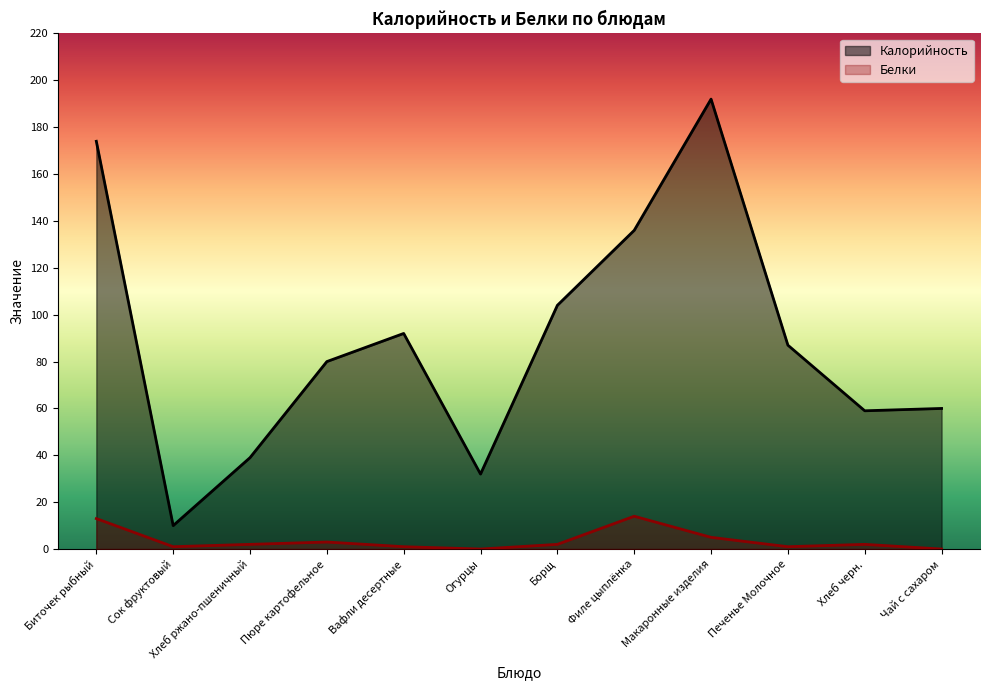

At which category is the sum across all series the highest?

Макаронные изделия